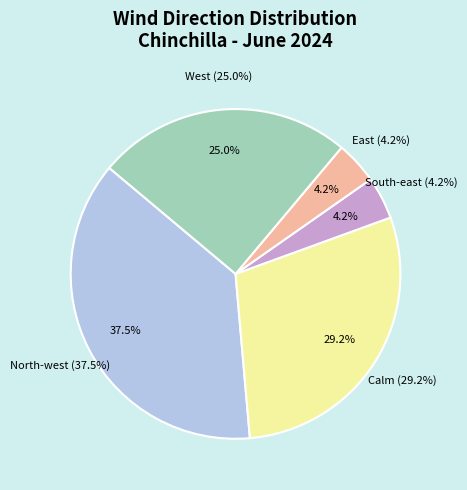

How many segments does this pie chart have?

5